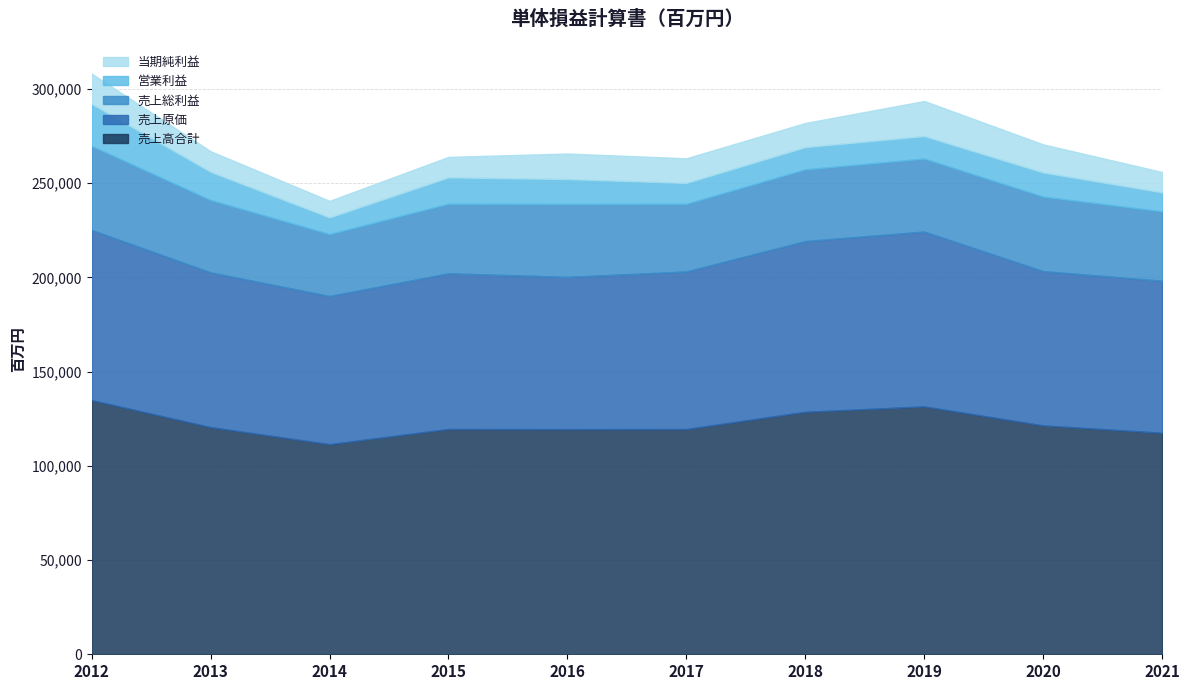

Which series has the largest total across all categories?

売上高合計